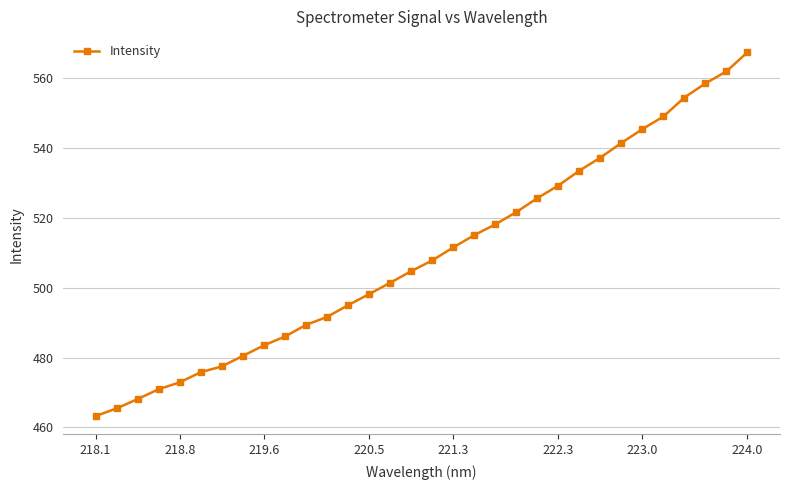

What is the difference between the second highest and minimum values?

98.7